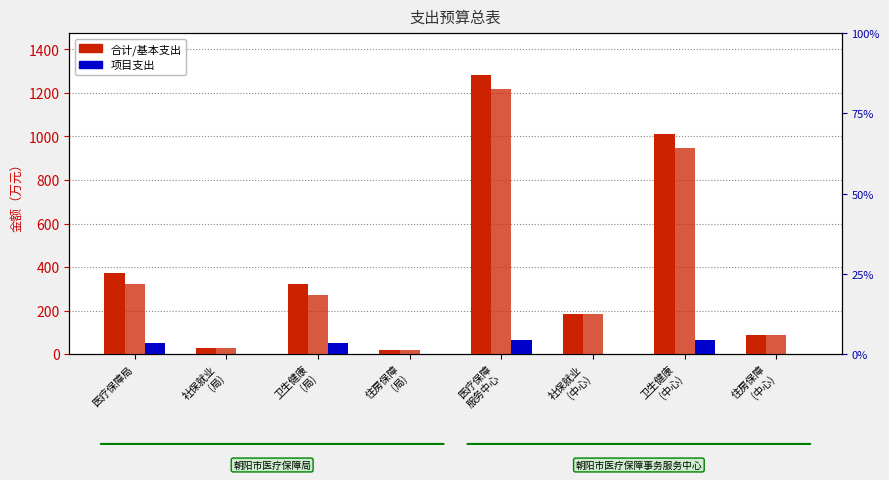

What is the average value of the 合计 series?

413.5